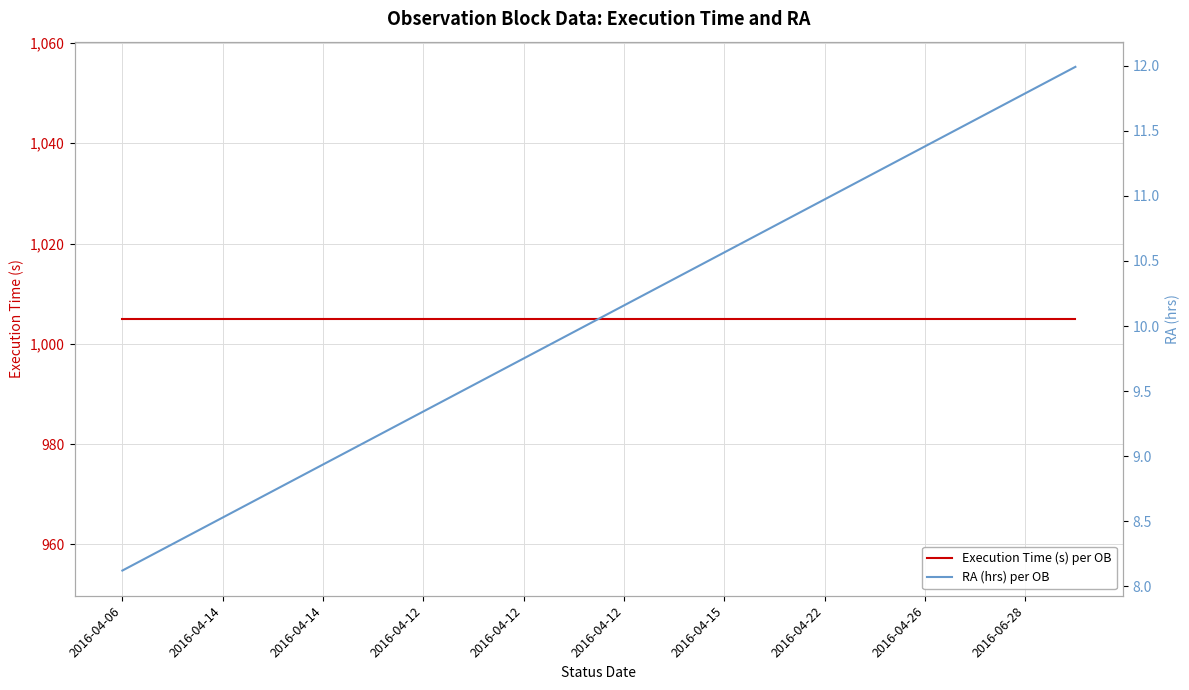

Which series has the largest total across all categories?

Execution Time (s) per OB